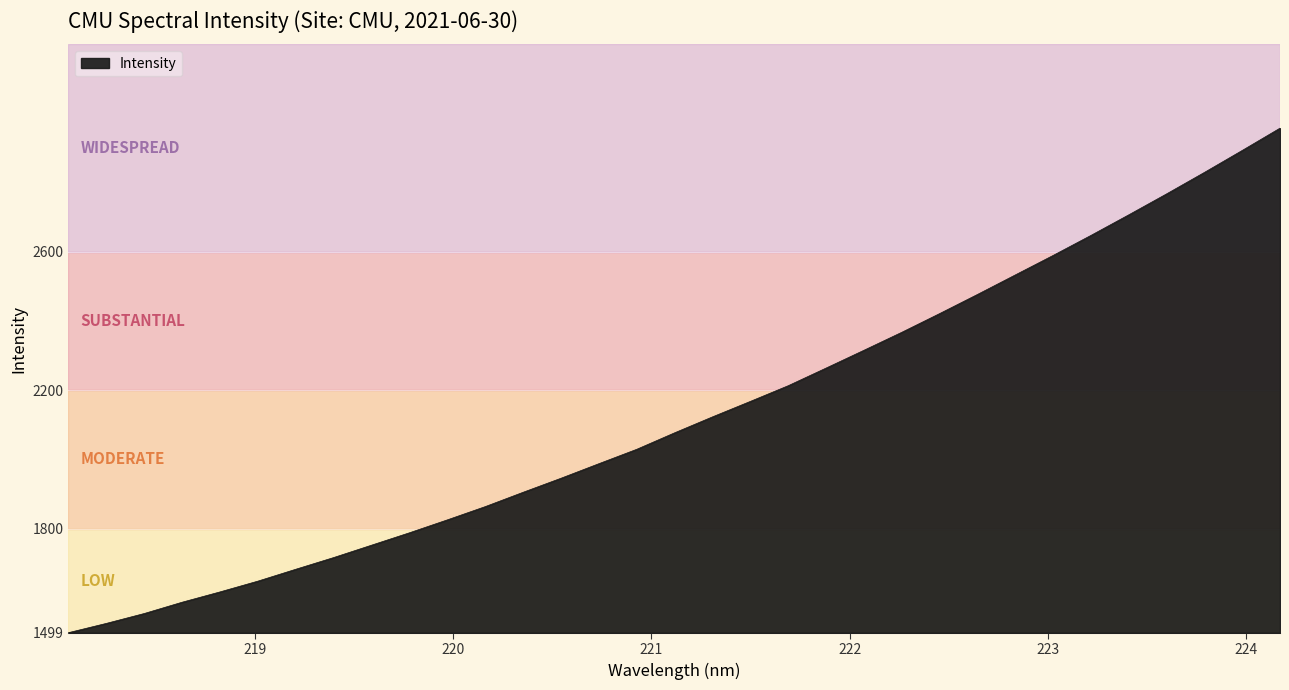

What is the smallest value displayed?

1499.3